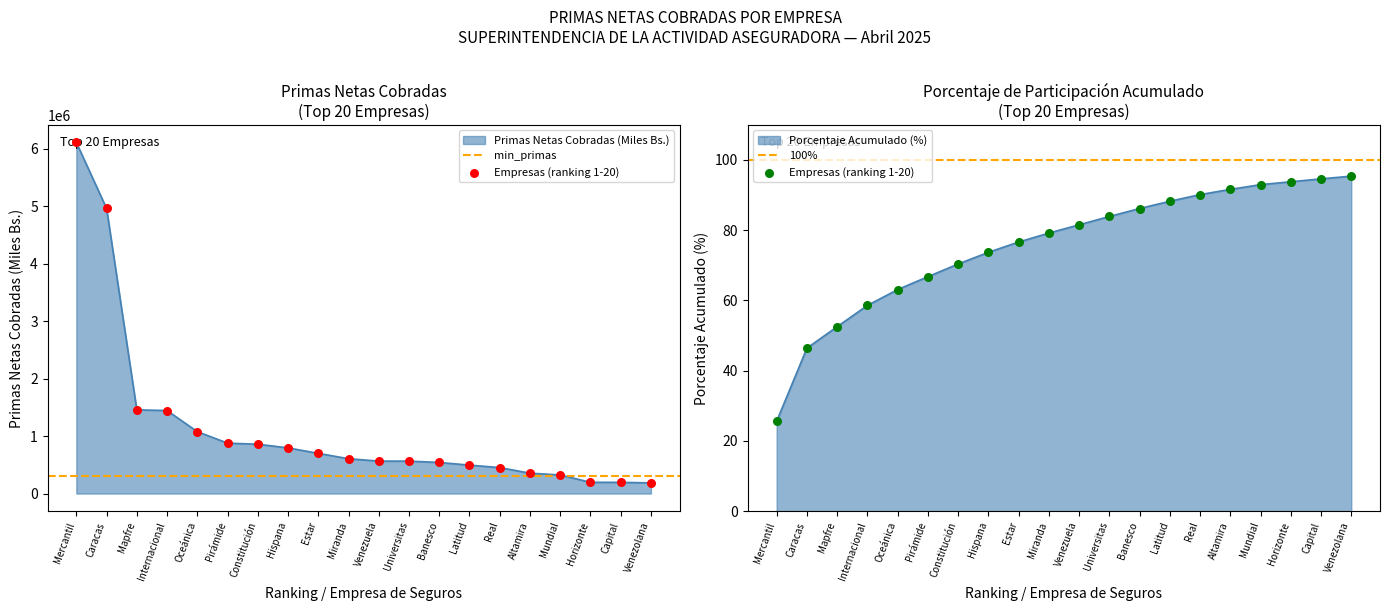

Which series has the widest spread of Y values?

Primas Netas Cobradas (Miles Bs.)